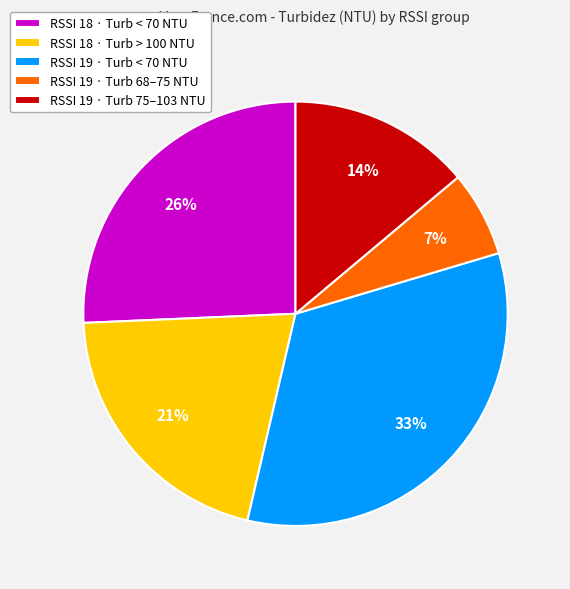

Is there a majority slice in this chart?

No